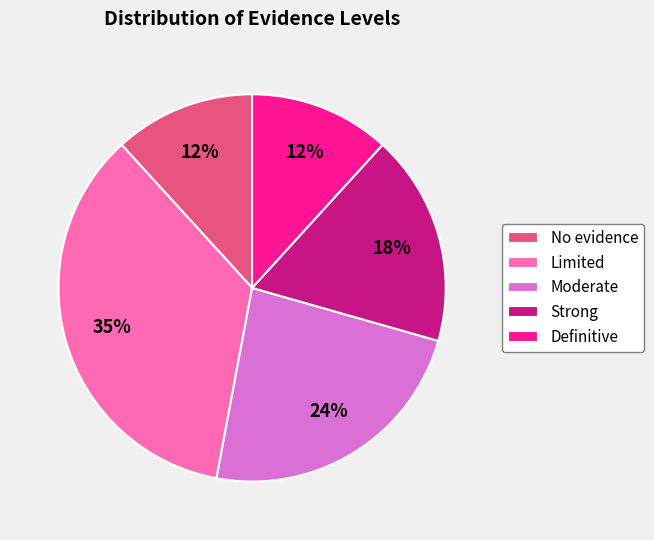

Combined, do Moderate and Definitive account for over 50%?

No